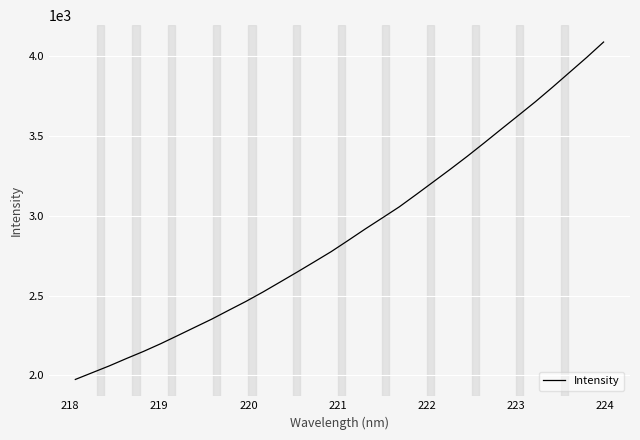

What is the sum of all values?

92473.9